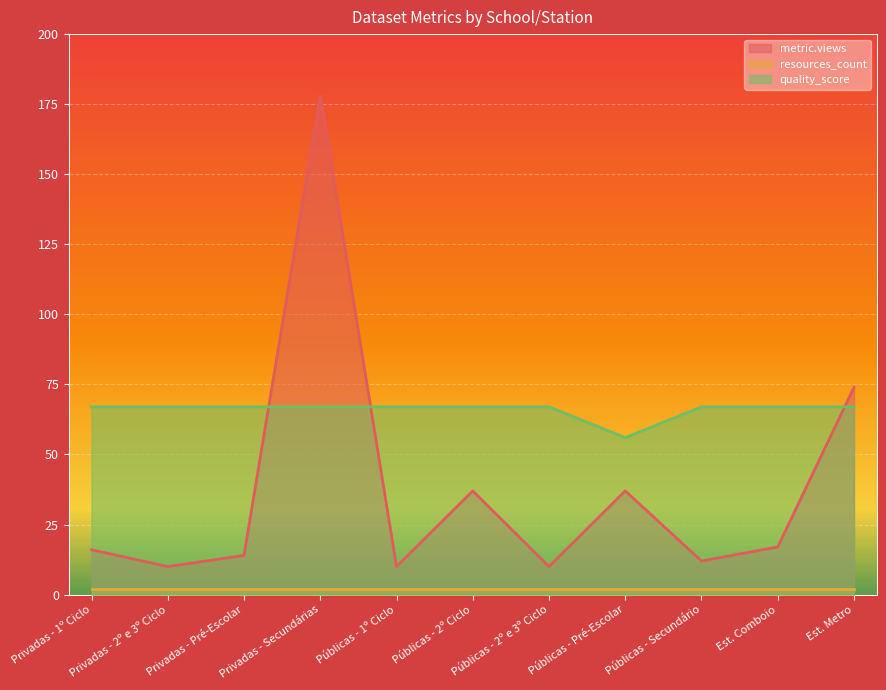

In metric.views, how many points are lower than both neighbors (excluding endpoints)?

4